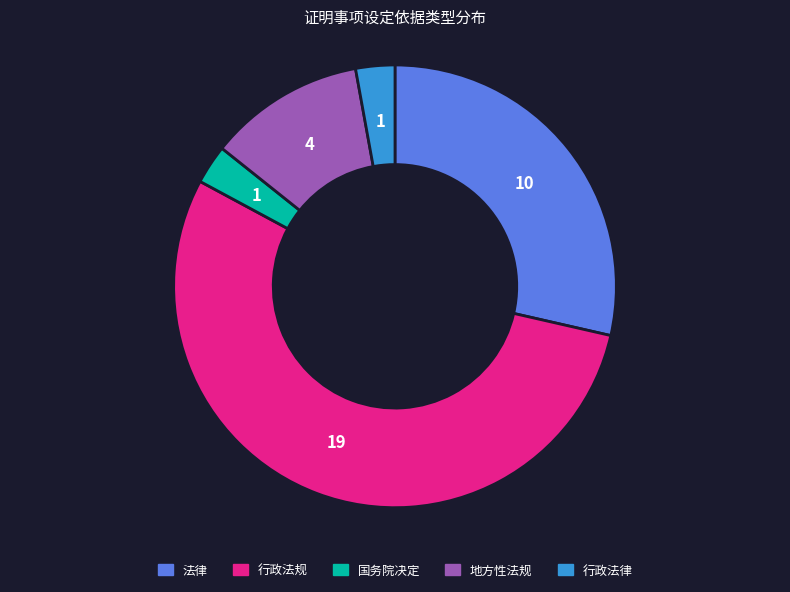

Is it true that 行政法律 is 13% of the pie?

False